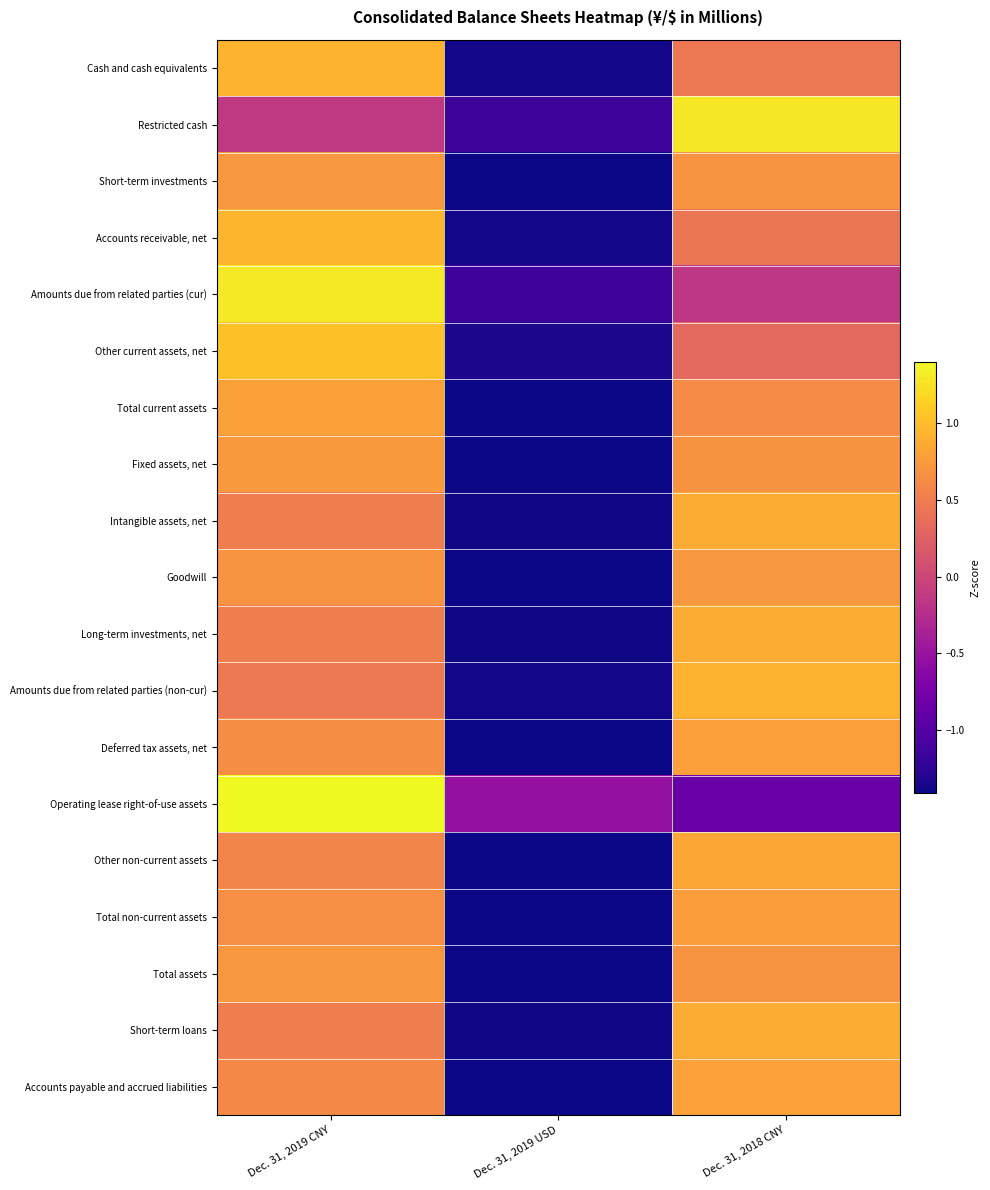

Which series changed the most between Dec. 31, 2019 CNY and Dec. 31, 2019 USD?

Amounts due from related parties (cur)